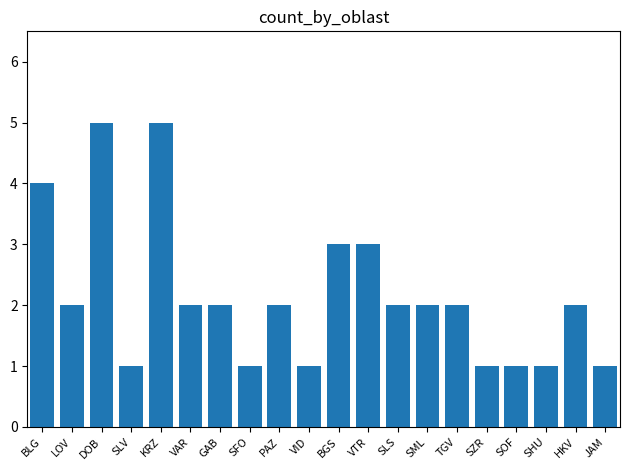

True or false: the data shows 3 at VTR.

True